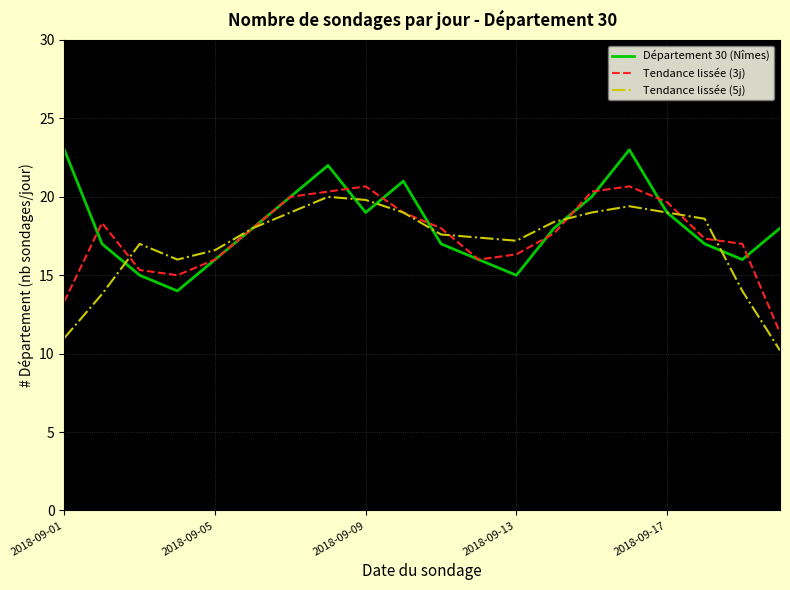

What is the highest value of the Tendance lissée (5j) series?

20.0